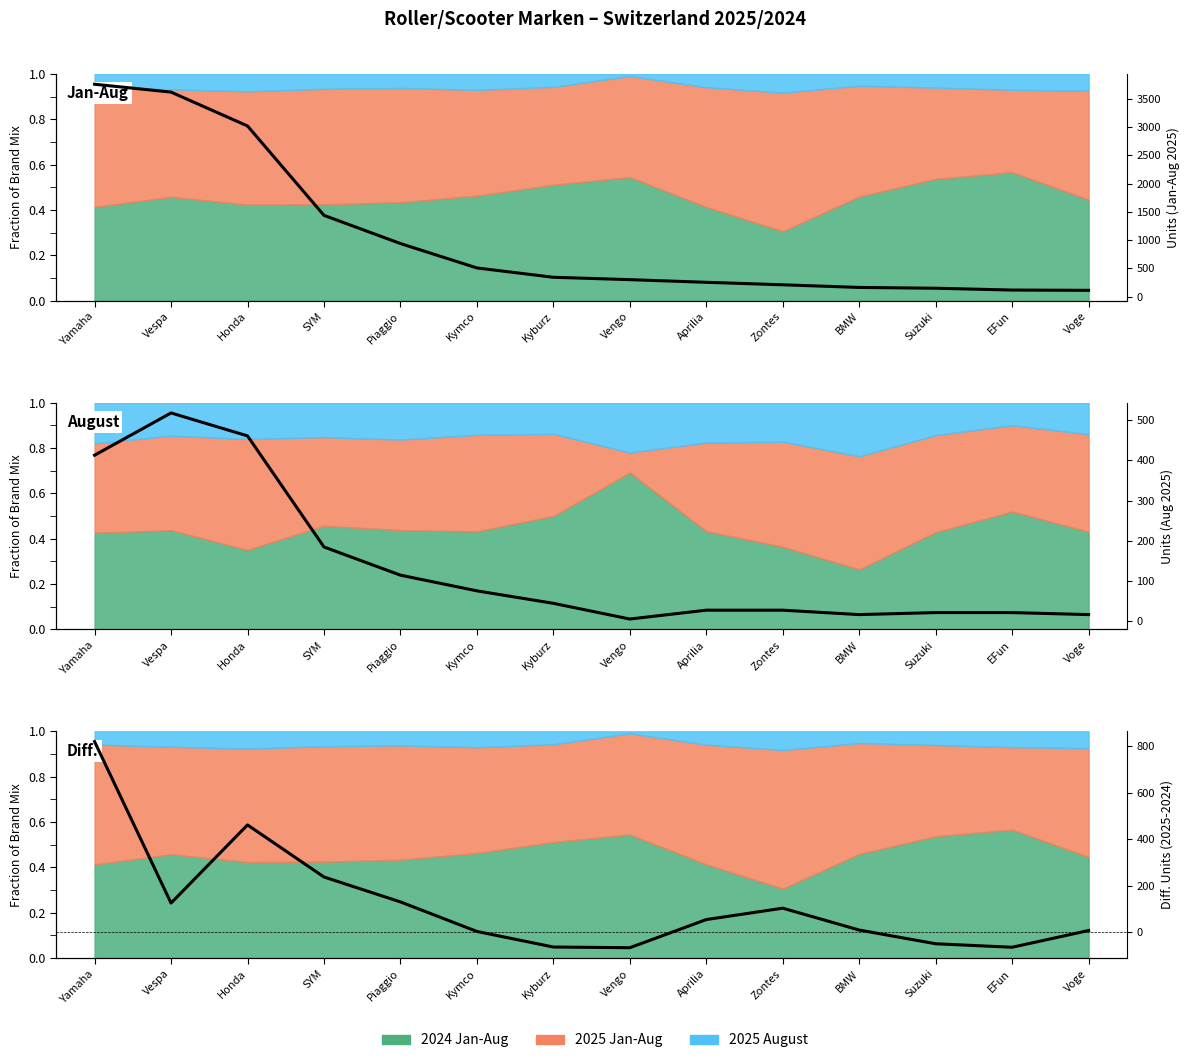

Does the chart display data point markers on the line(s)?

No